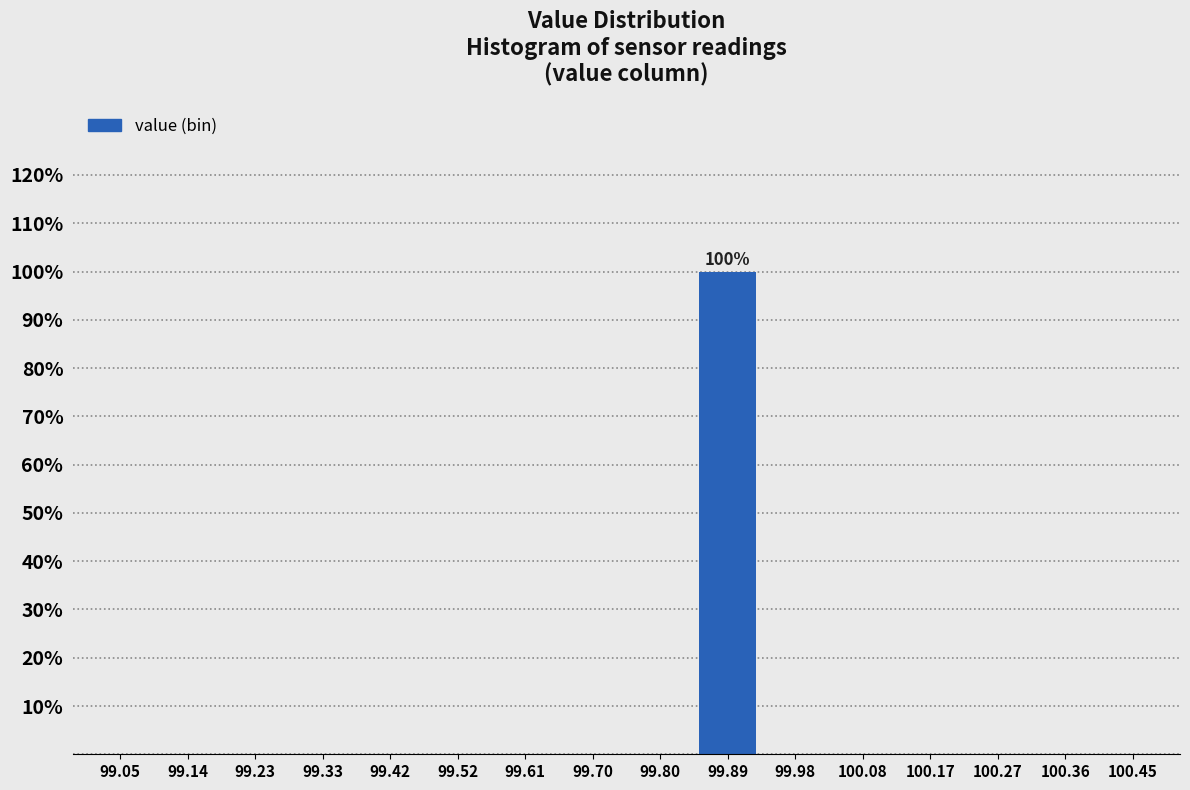

Reading left to right, list all the values displayed in this chart.

99.05=0	99.14=0	99.23=0	99.33=0	99.42=0	99.52=0	99.61=0	99.70=0	99.80=0	99.89=100	99.98=0	100.08=0	100.17=0	100.27=0	100.36=0	100.45=0